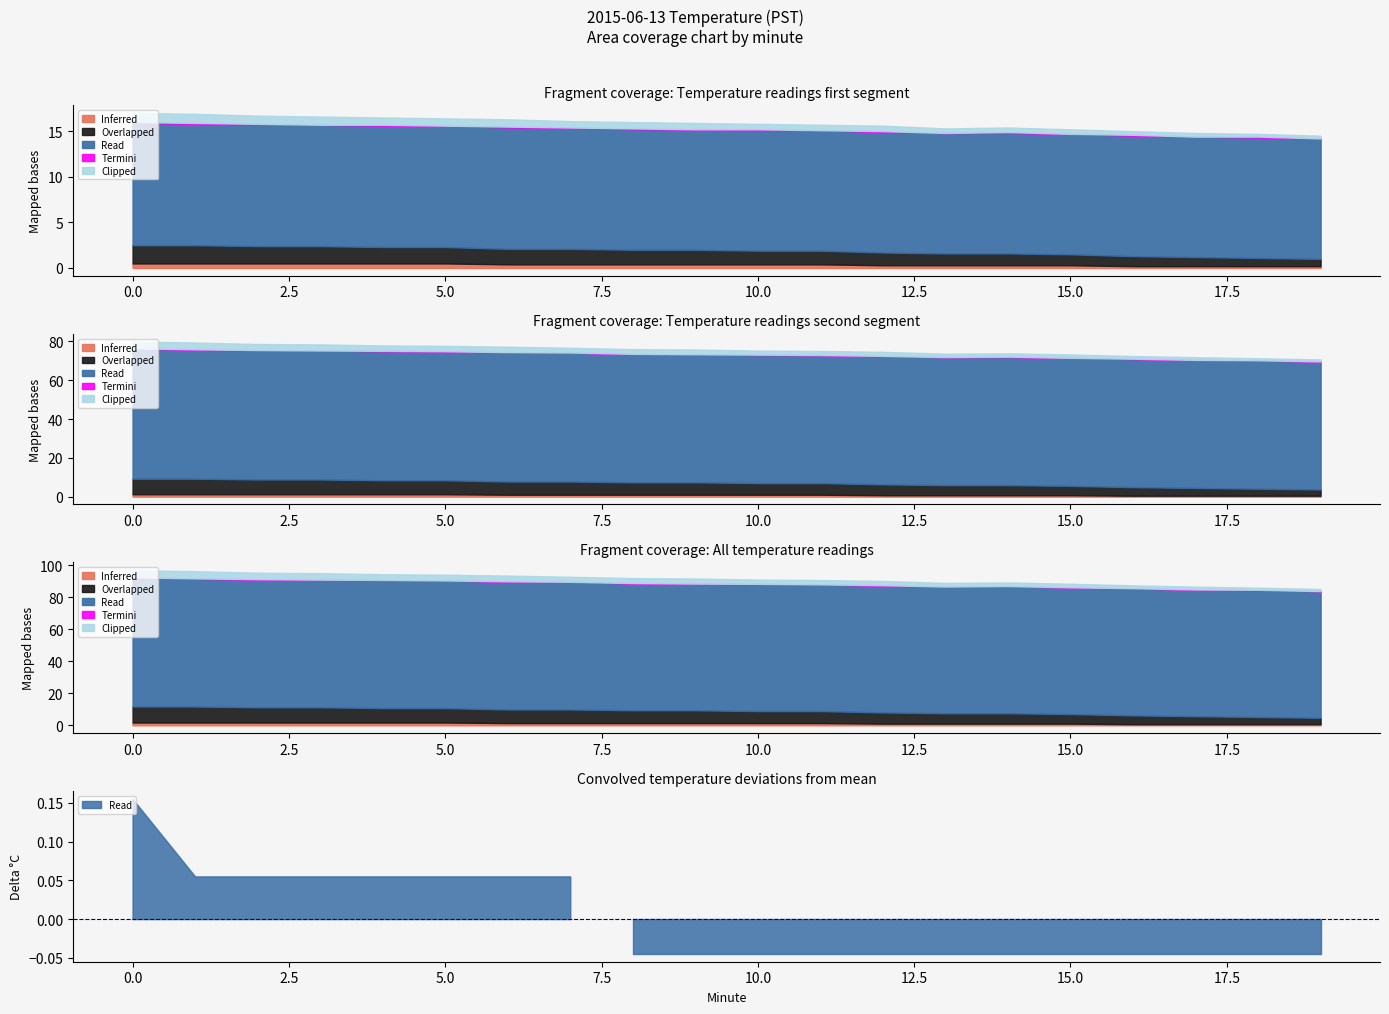

Rank the categories by Termini value from lowest to highest.

3, 5, 7, 9, 11, 13, 15, 17, 19, 0, 1, 2, 4, 6, 8, 10, 12, 14, 16, 18